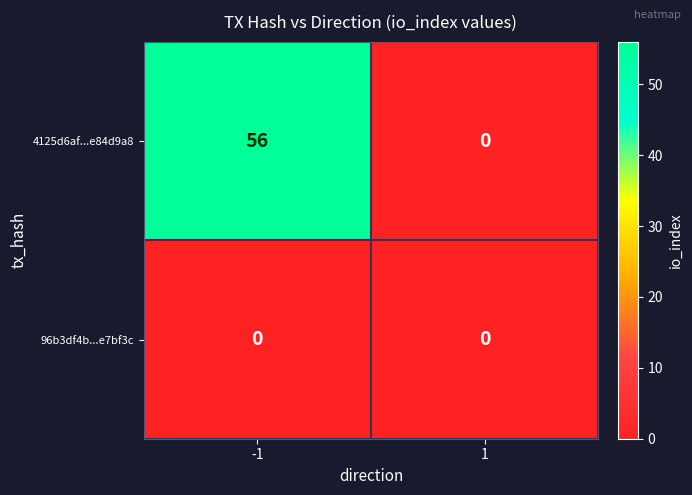

Which series has the largest total across all categories?

4125d6af...e84d9a8